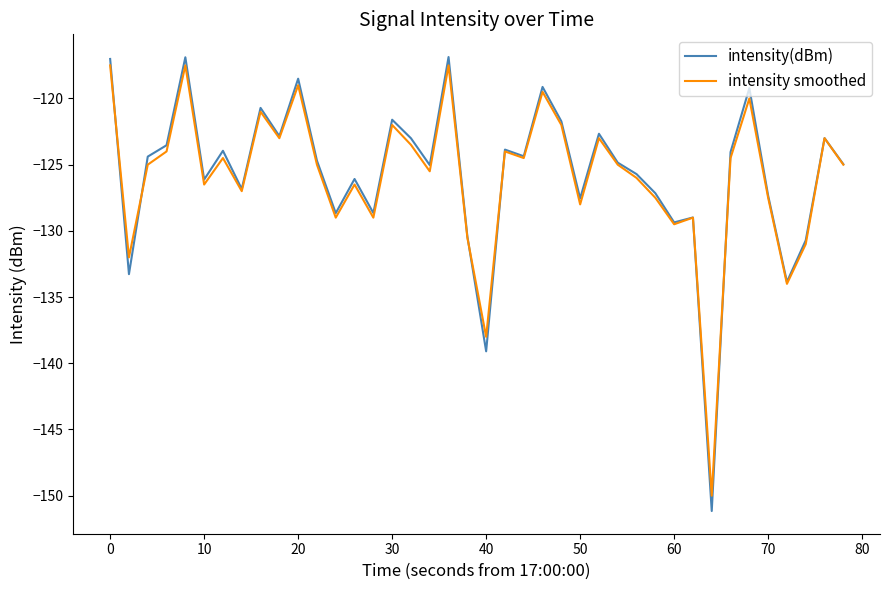

What is the minimum value for intensity(dBm)?

-151.2